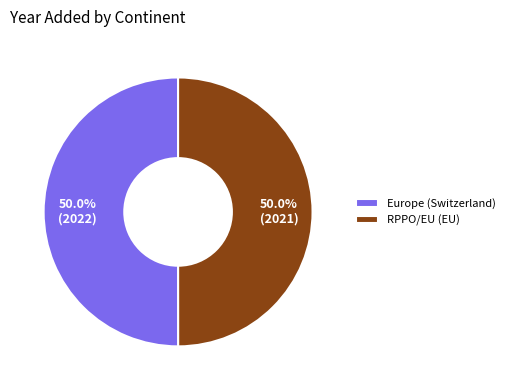

Do RPPO/EU (EU) and Europe (Switzerland) together represent more than half of the pie?

Yes